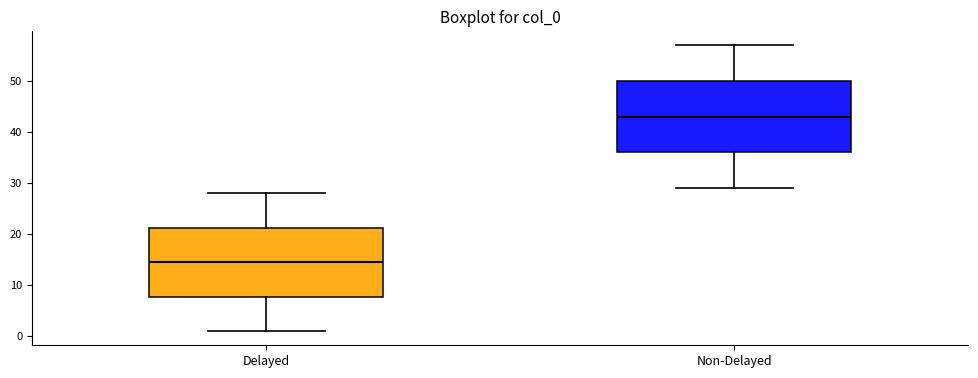

Reading left to right, transcribe this box plot: for each box, give where its median line is, the range the box spans, and where its two whiskers end, as read against the y-axis. The values are not printed on the chart, so give them approximately, as read against the axis.

Delayed: median 15, box 8 to 21, whiskers 1 to 28
Non-Delayed: median 43, box 36 to 50, whiskers 29 to 57